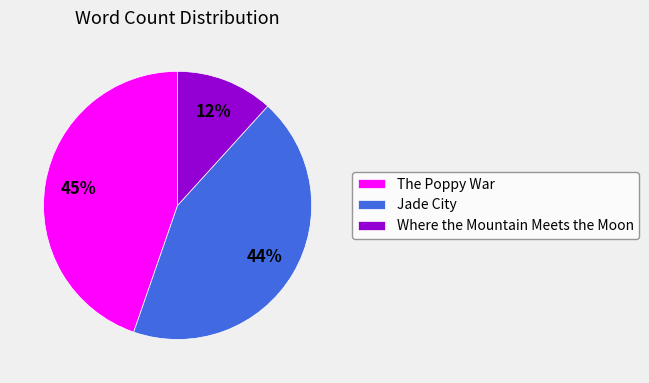

True or false: Jade City accounts for 44% of the total.

True